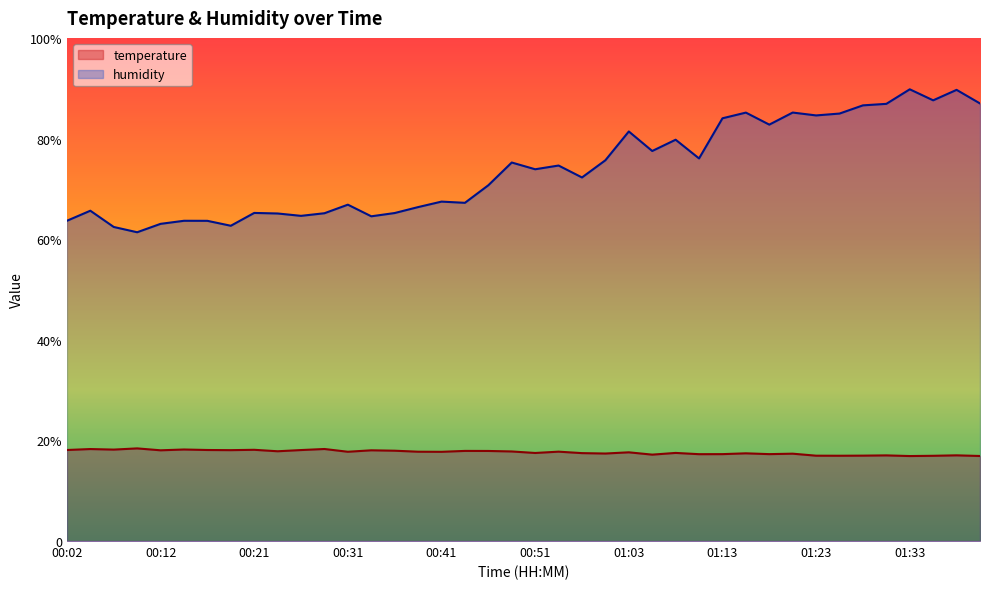

What is the minimum value shown in the chart?

16.9